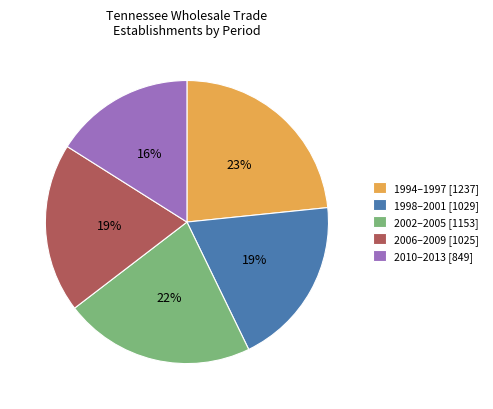

The 2010–2013 [849] slice represents 16% of the pie. True or false?

True